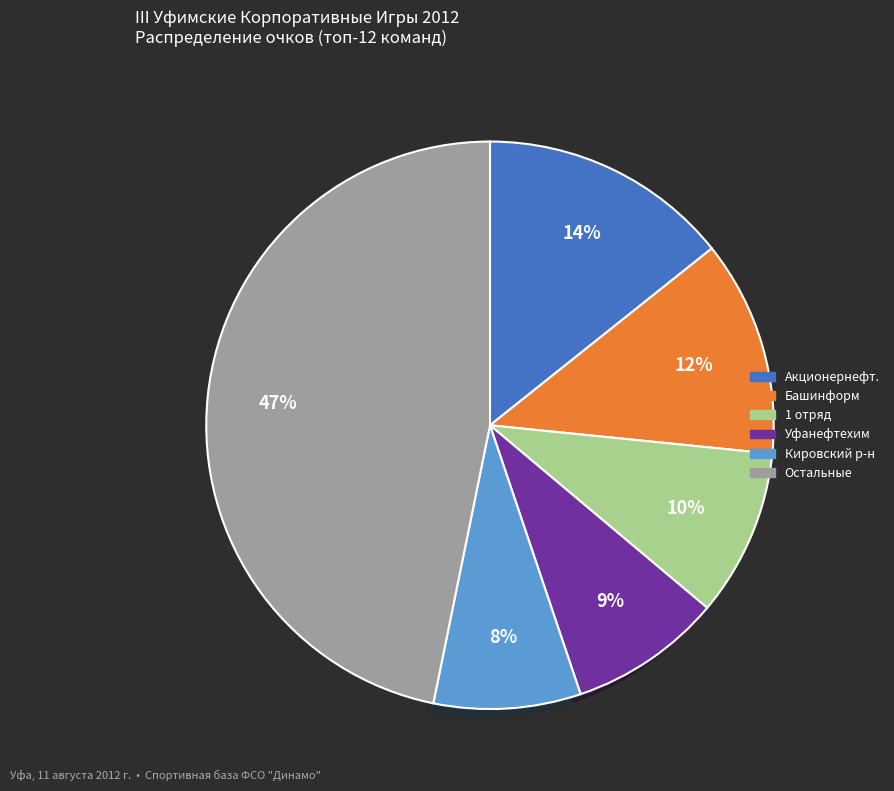

Is there a majority slice in this chart?

No